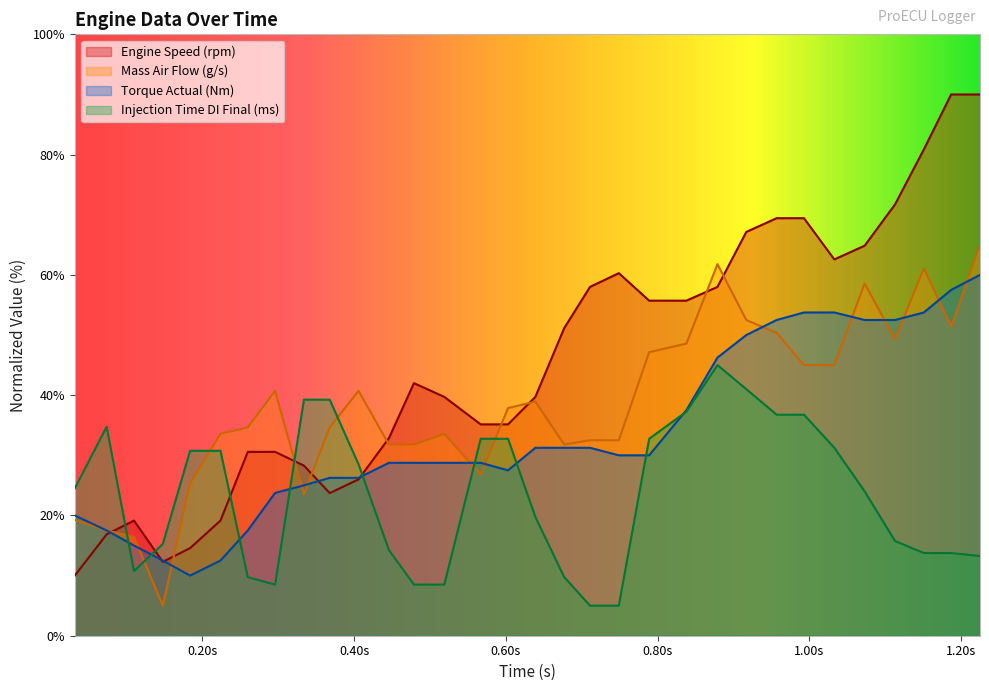

Where is the first local minimum for Injection Time Direct Final (ms)?

0.11